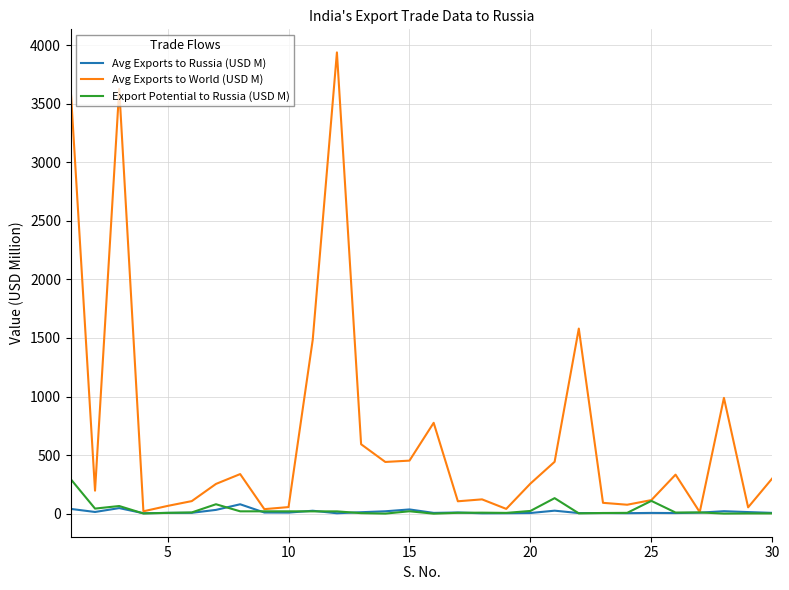

Which series has the widest spread of values?

Avg Exports to World (USD M)